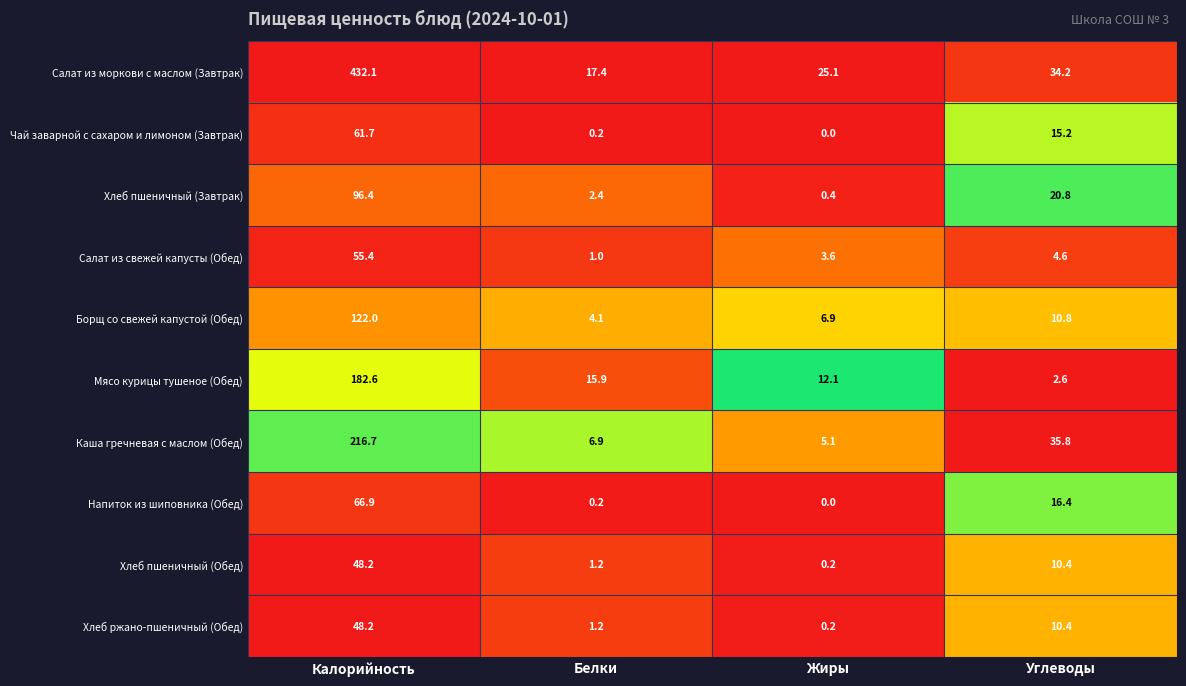

The value of Хлеб пшеничный (Завтрак) at Белки is 2.4. True or false?

True